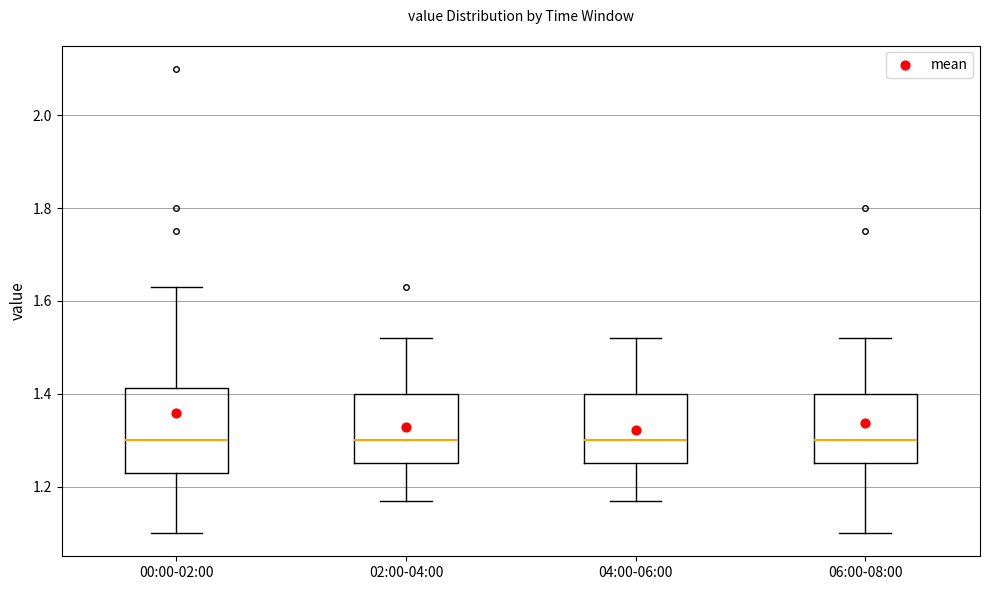

Reading left to right, read every box against the y-axis: the position of its median line, the range the box covers, and the ends of its whiskers. The values are not printed on the chart, so give them approximately, as read against the axis.

00:00-02:00: median 1.30, box 1.24 to 1.42, whiskers 1.10 to 1.64
02:00-04:00: median 1.30, box 1.26 to 1.40, whiskers 1.18 to 1.52
04:00-06:00: median 1.30, box 1.26 to 1.40, whiskers 1.18 to 1.52
06:00-08:00: median 1.30, box 1.26 to 1.40, whiskers 1.10 to 1.52